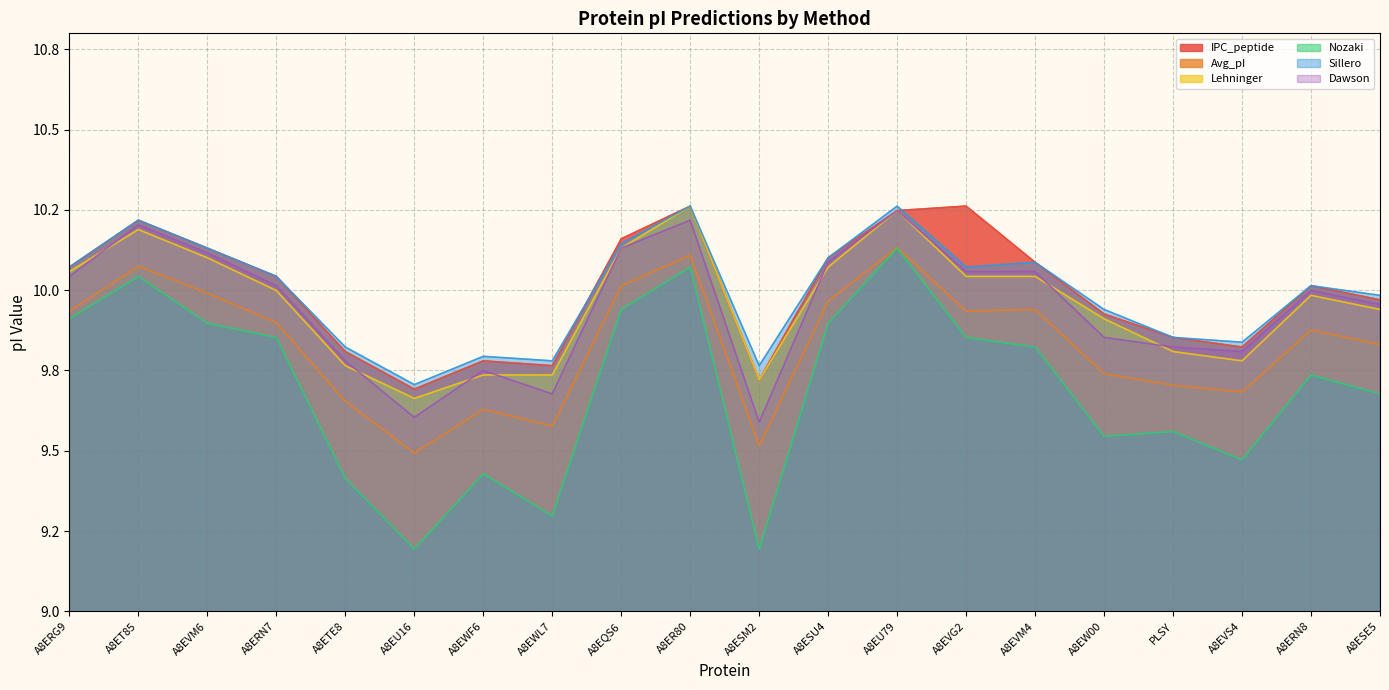

Which series has the widest spread of values?

Nozaki